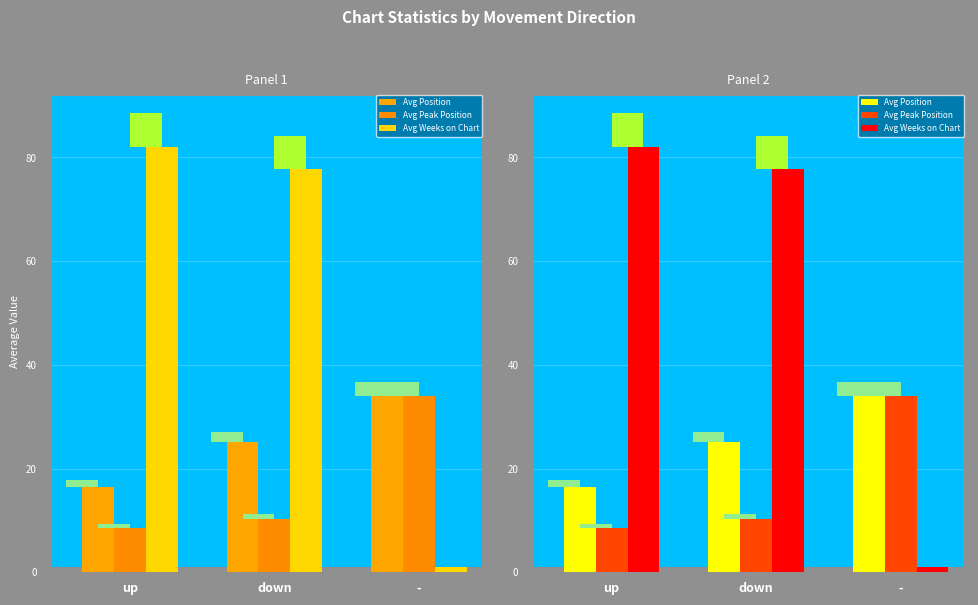

How many values in the Avg Position series are below 25?

1